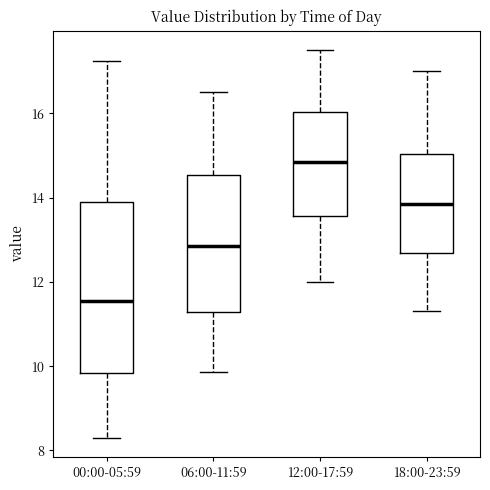

Comparing the boxes themselves (not the whiskers), which one is the tallest?

00:00-05:59